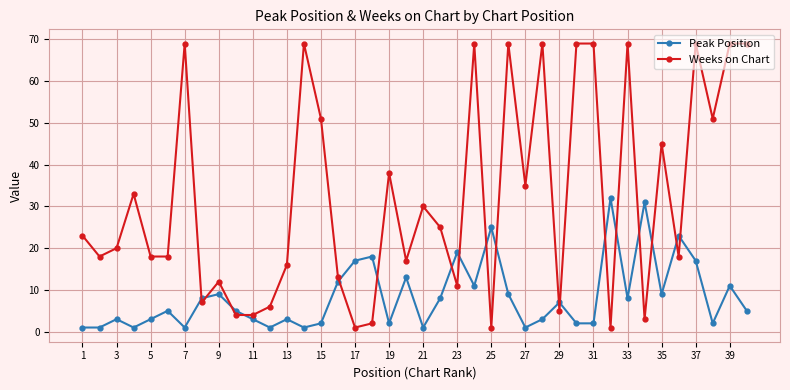

Which series ends up on top after the final intersection of Weeks on Chart and Peak Position?

Weeks on Chart